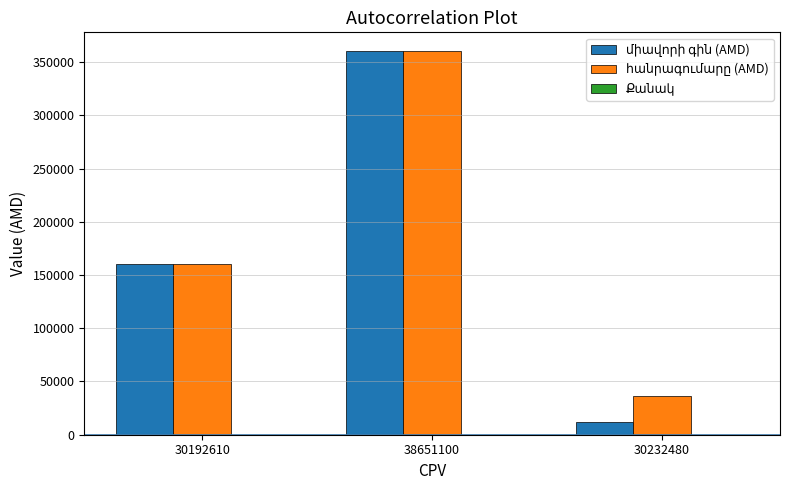

What is the greatest value displayed?

360000